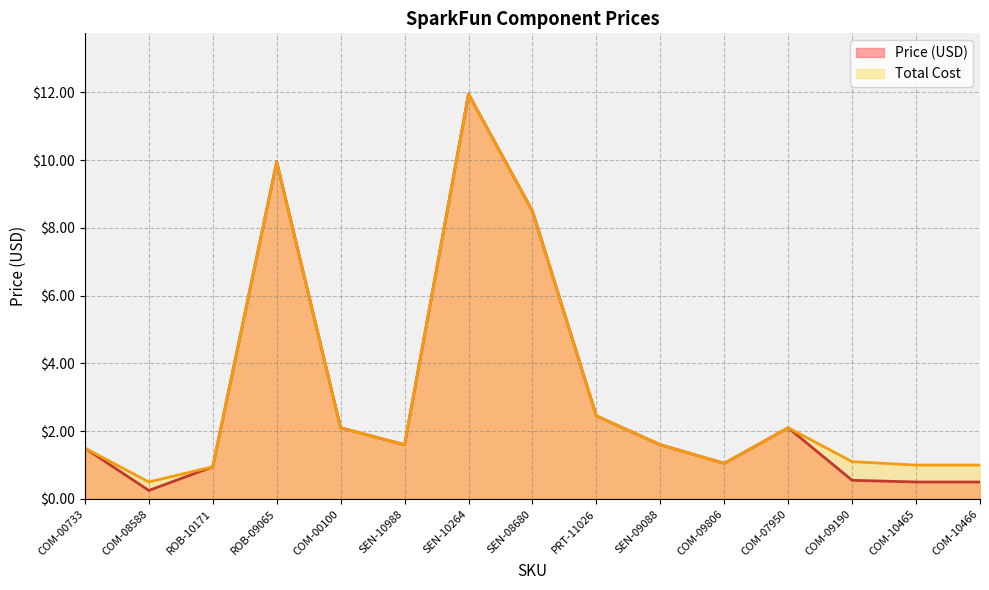

What is the difference between the Total Cost values at COM-00733 and ROB-09065?

8.4